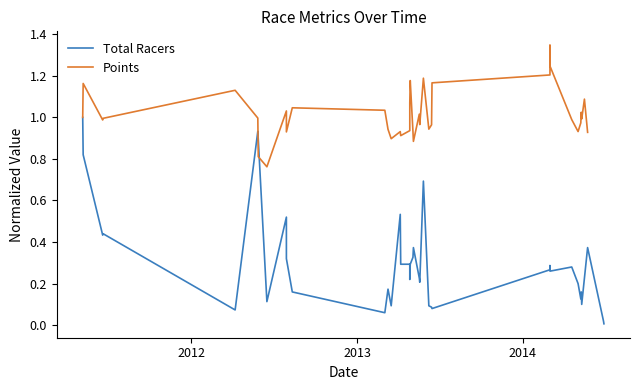

What are all the series names shown in the legend?

Total Racers, Points